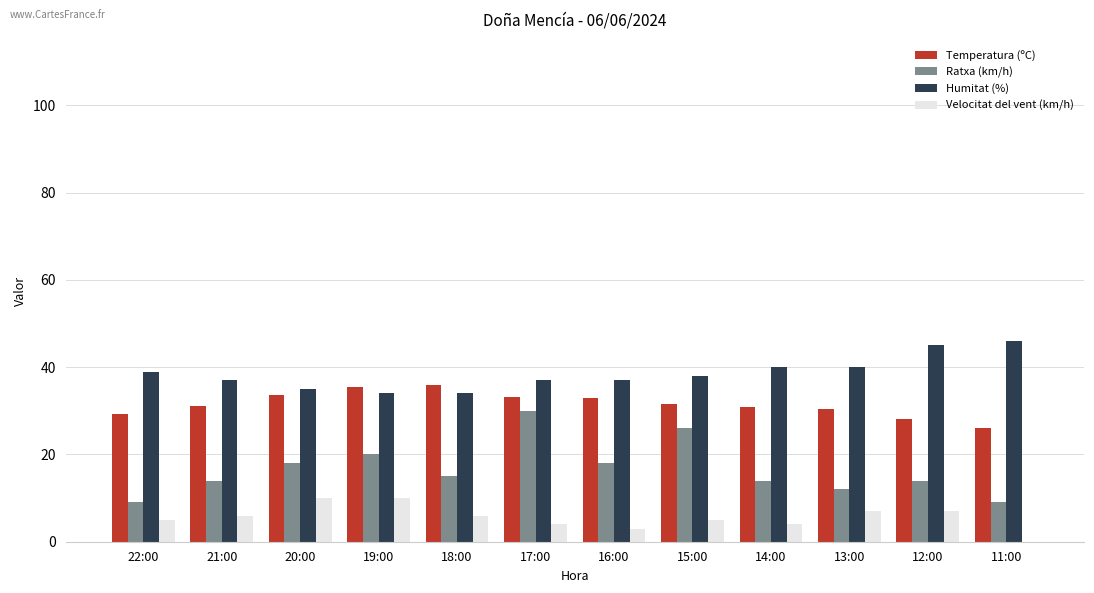

What is the maximum value for Ratxa (km/h)?

30.0